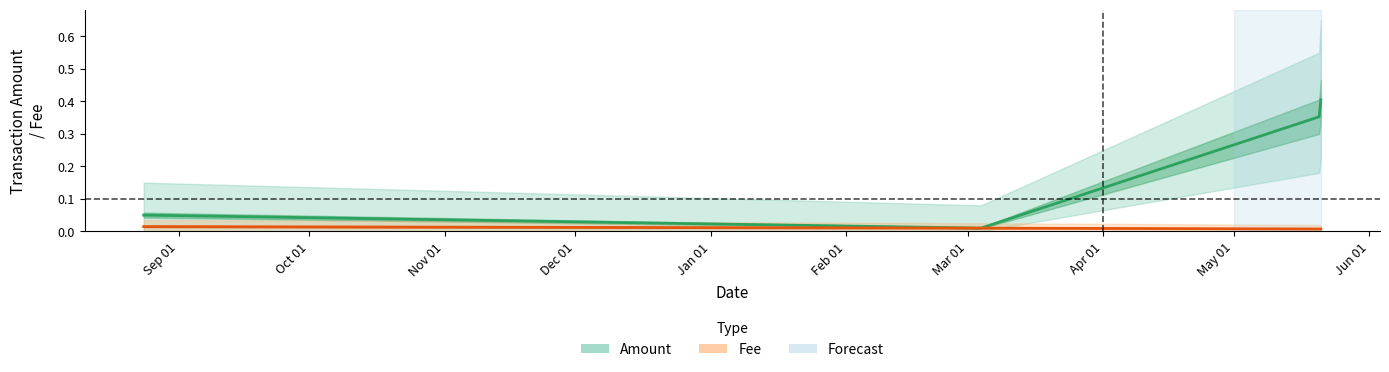

List the series in order of their overall mean, highest first.

Amount, Fee